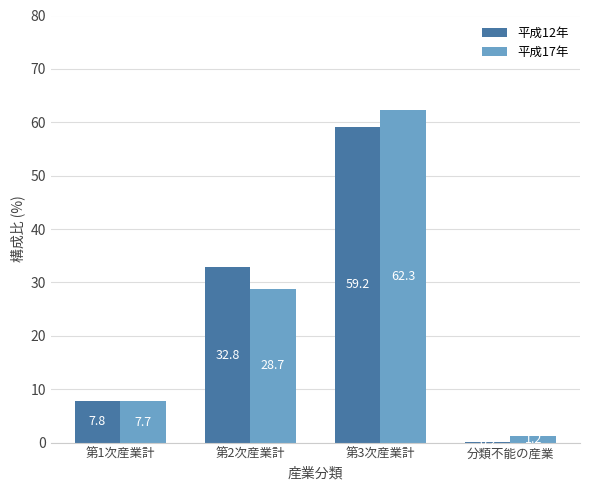

Between 第2次産業計 and 分類不能の産業, which series saw the biggest shift?

平成12年